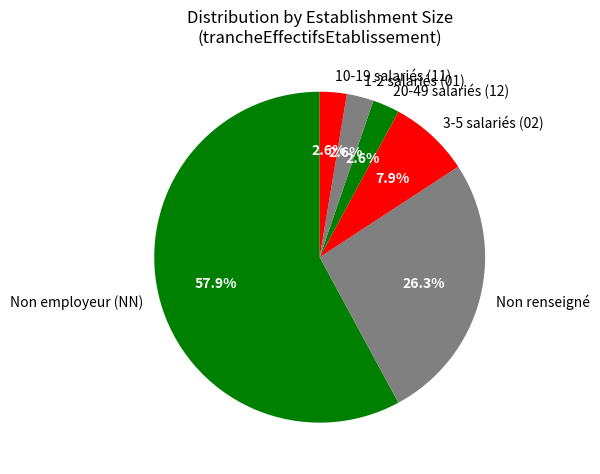

Which category accounts for the majority?

Non employeur (NN)